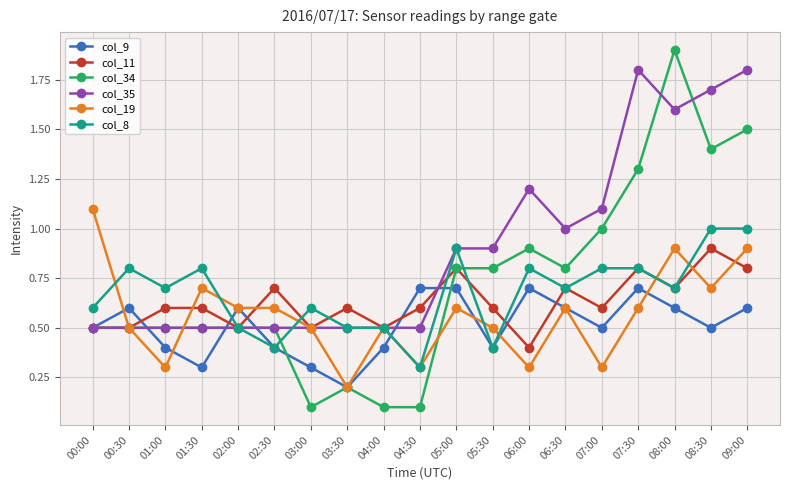

What is the total value across all series at 06:30?

4.4